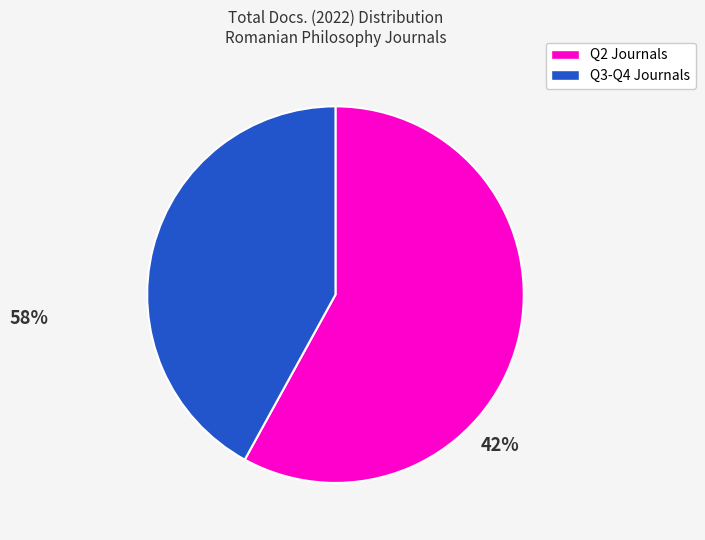

Which category has the smallest portion of the pie?

Q3-Q4 Journals